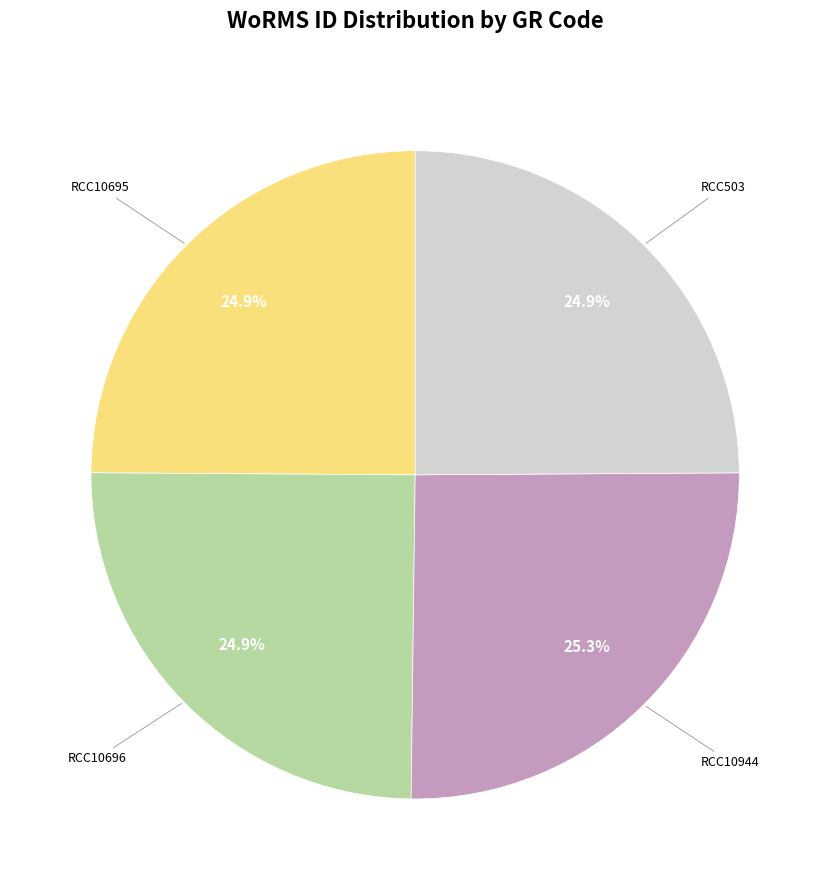

To the nearest percent, what percentage of the pie is RCC10944?

25%